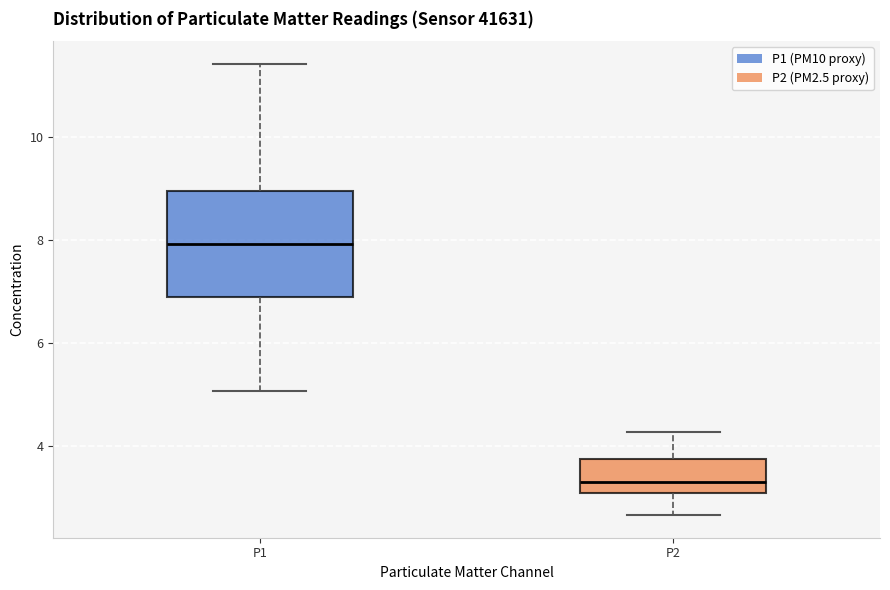

Reading left to right, transcribe this box plot: for each box, give where its median line is, the range the box spans, and where its two whiskers end, as read against the y-axis. The values are not printed on the chart, so give them approximately, as read against the axis.

P1: median 8.0, box 6.8 to 9.0, whiskers 5.0 to 11.4
P2: median 3.4, box 3.0 to 3.8, whiskers 2.6 to 4.2